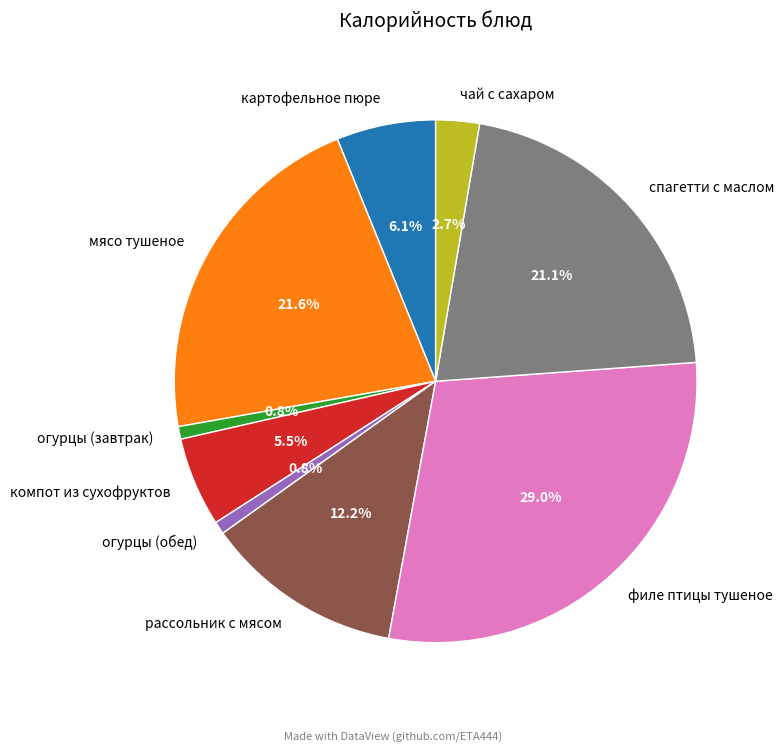

What is the ratio of the value at огурцы (обед) to the value at огурцы (завтрак)?

1.0